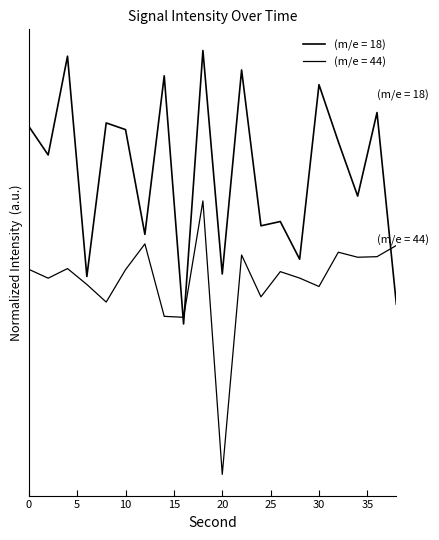

At which category is the sum across all series the highest?

18